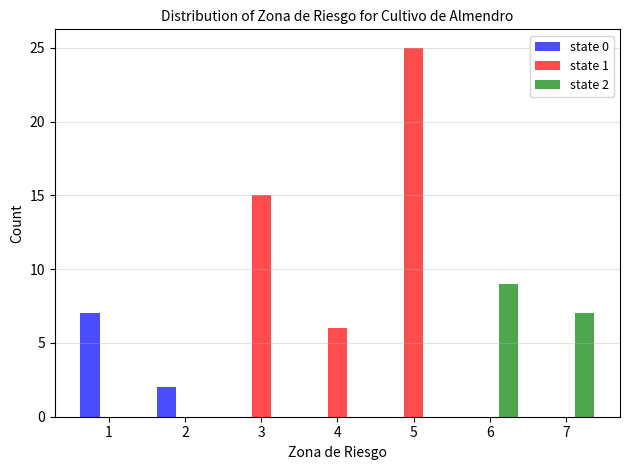

Reading right to left, list all the values displayed in this chart.

state 0: 7=0	6=0	5=0	4=0	3=0	2=2	1=7
state 1: 7=0	6=0	5=25	4=6	3=15	2=0	1=0
state 2: 7=7	6=9	5=0	4=0	3=0	2=0	1=0